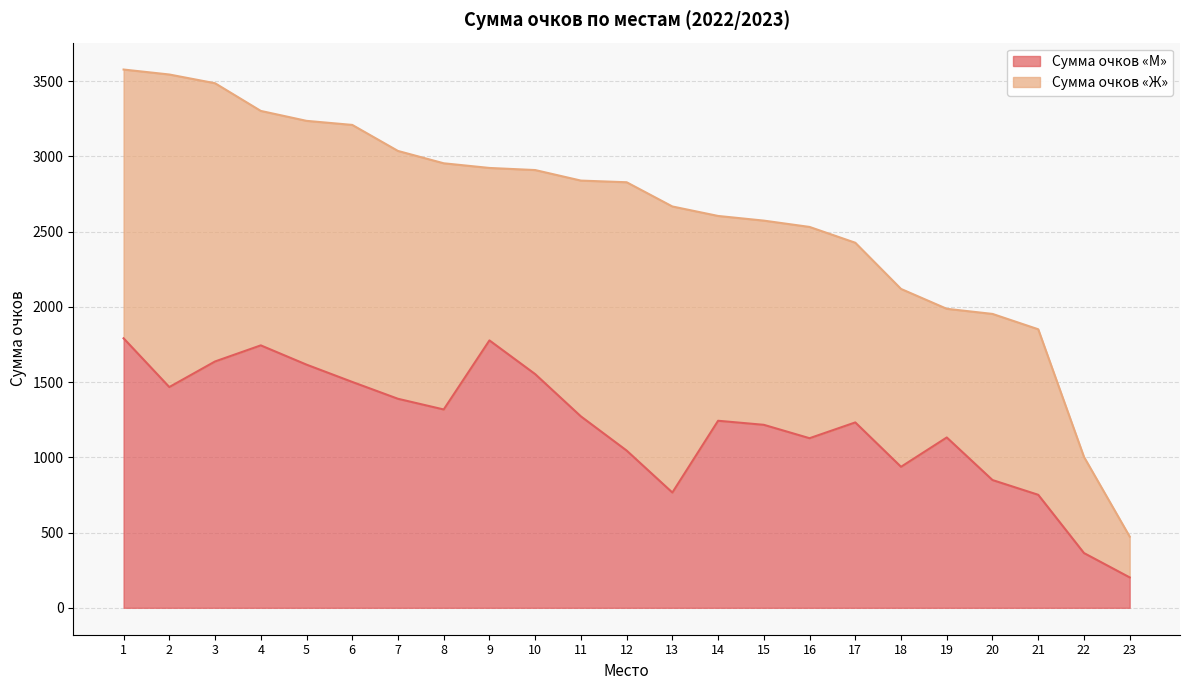

What is the difference between the maximum and minimum values?

1589